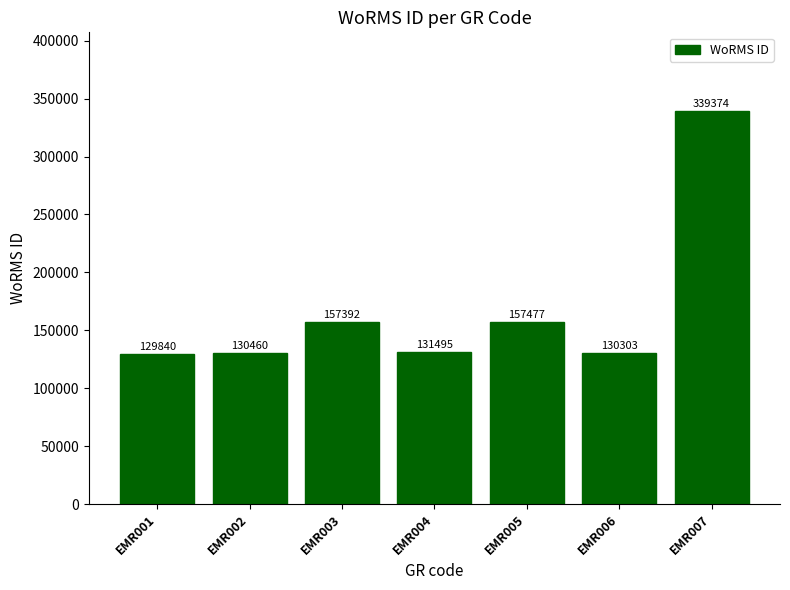

Is it true that the value at EMR001 is 26562?

False